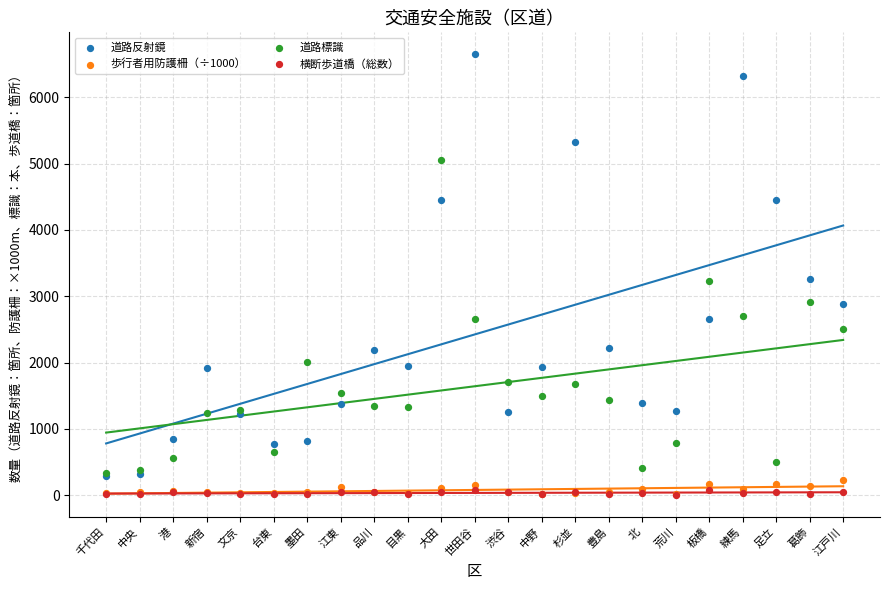

Which series reaches the minimum Y coordinate?

横断歩道橋（総数）